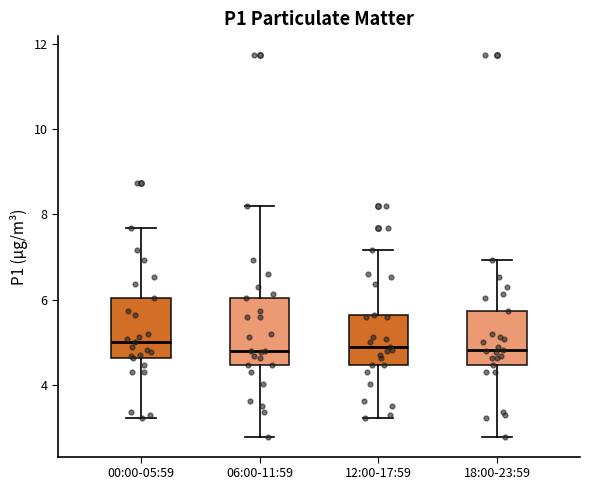

Reading left to right, read every box against the y-axis: the position of its median line, the range the box covers, and the ends of its whiskers. The values are not printed on the chart, so give them approximately, as read against the axis.

00:00-05:59: median 5.0, box 4.6 to 6.0, whiskers 3.2 to 7.6
06:00-11:59: median 4.8, box 4.4 to 6.0, whiskers 2.8 to 8.2
12:00-17:59: median 5.0, box 4.4 to 5.6, whiskers 3.2 to 7.2
18:00-23:59: median 4.8, box 4.4 to 5.8, whiskers 2.8 to 7.0